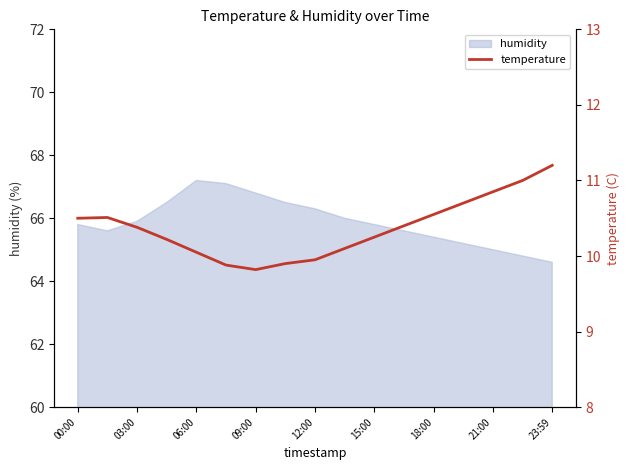

What is the maximum value for humidity?

67.2